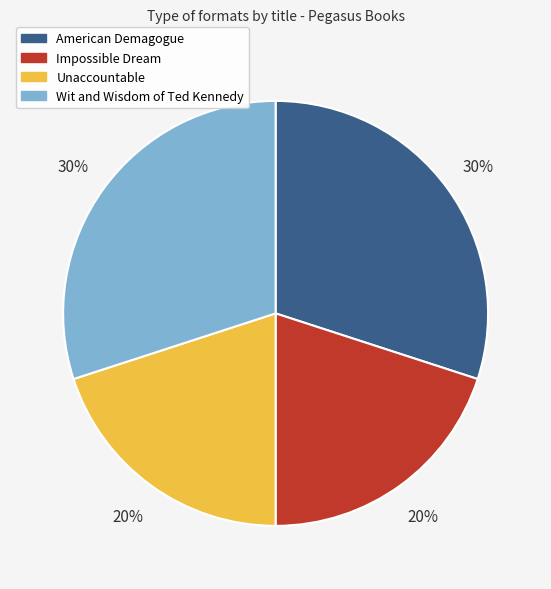

Does any single category account for the majority?

No